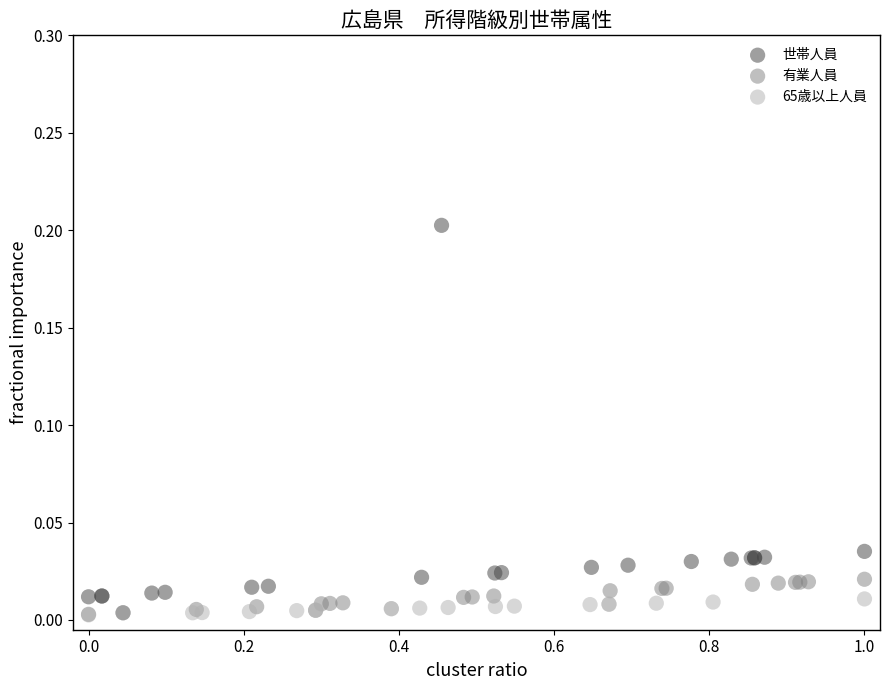

Which series has the widest spread of Y values?

世帯人員